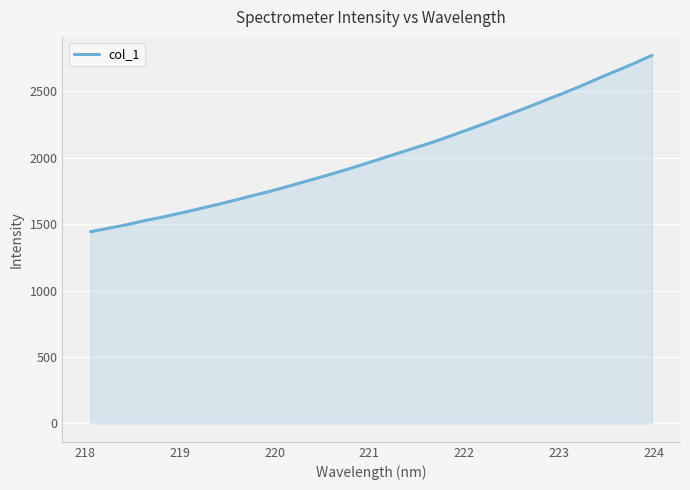

What is the maximum value shown in the chart?

2770.0